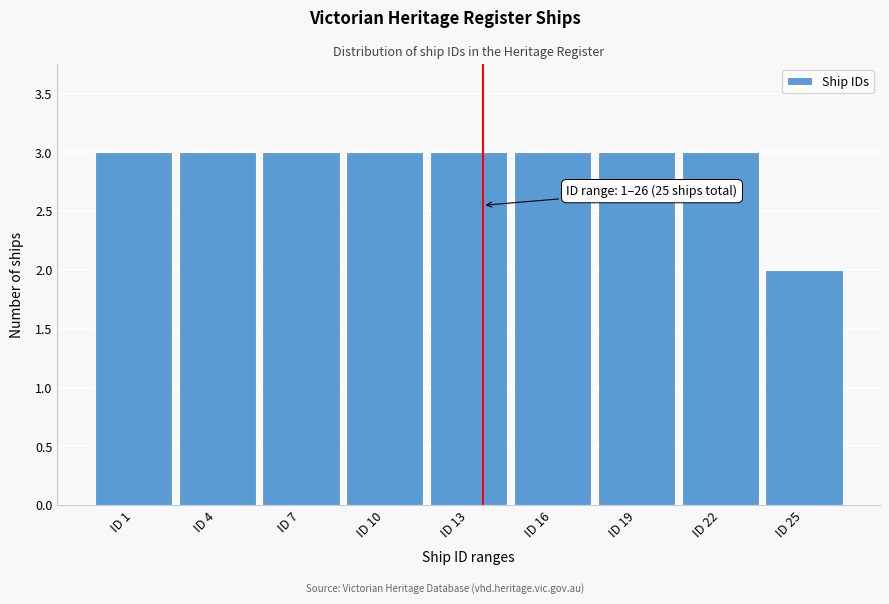

Reading right to left, what are all the values shown in this chart?

2	3	3	3	3	3	3	3	3